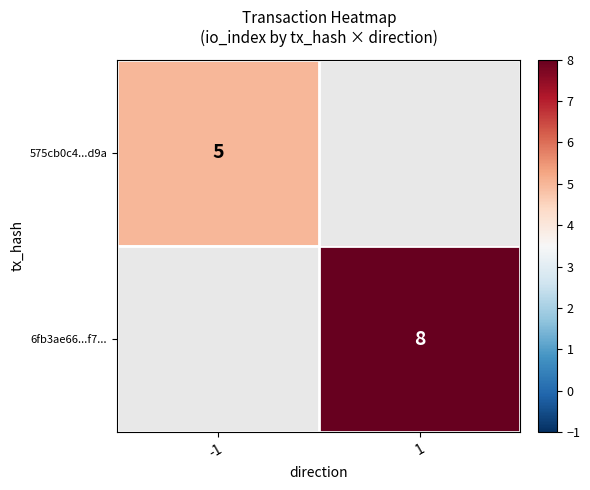

True or false: 575cb0c4...d9a has a value of 7 at -1.

False